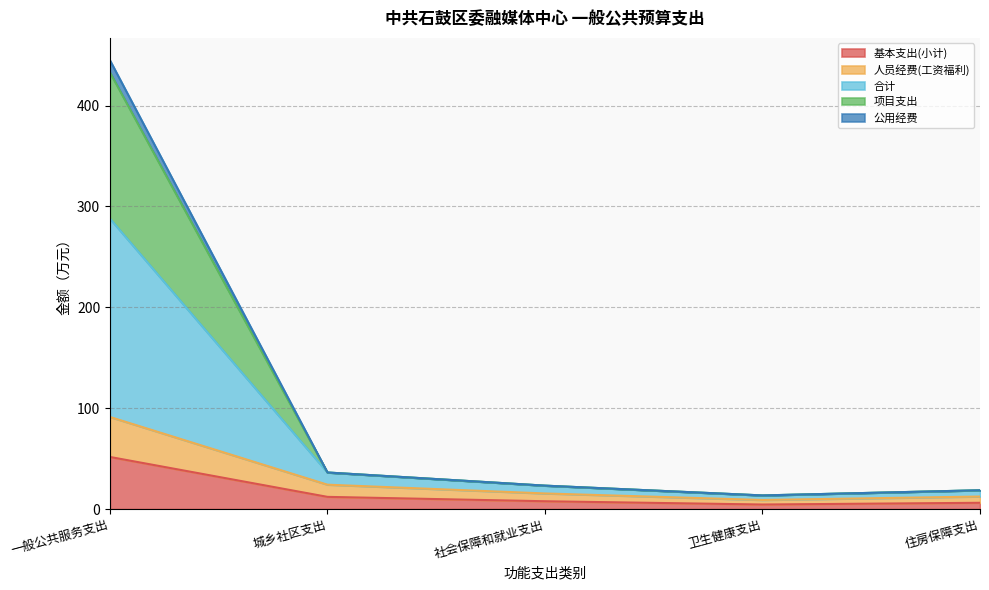

True or false: 人员经费(工资福利) and 合计 intersect in this chart.

False